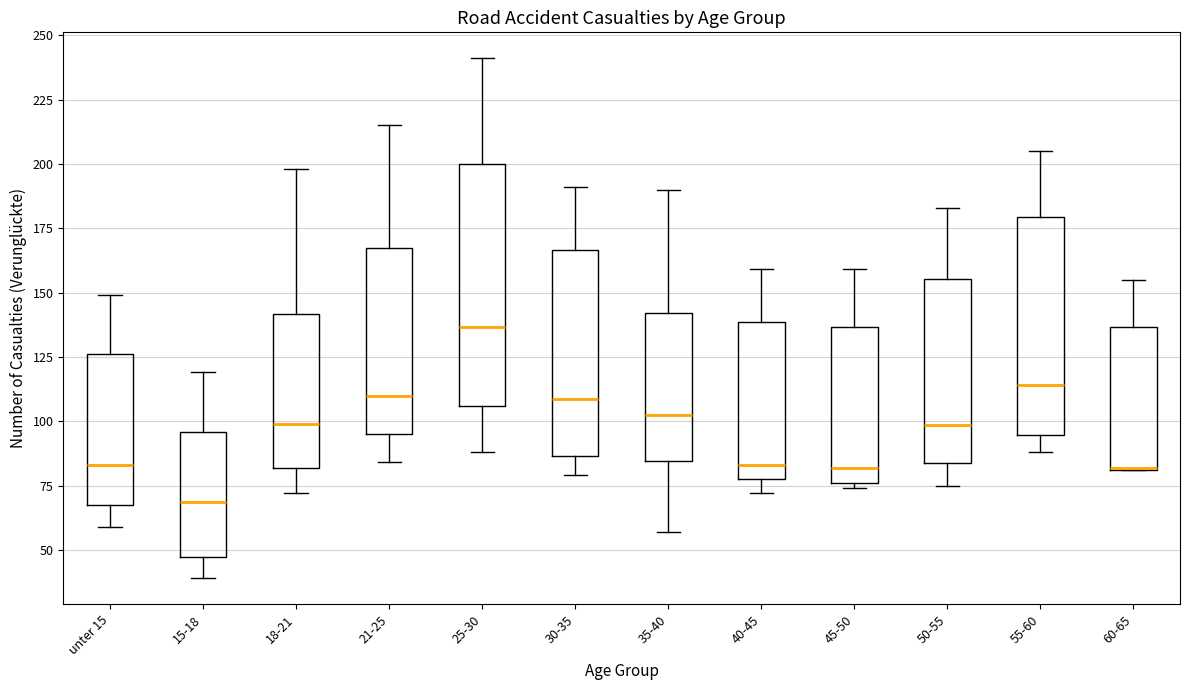

Where is the upper edge of the box for 15-18 on the y-axis? The values are not printed on the chart, so give them approximately, as read against the axis.

95